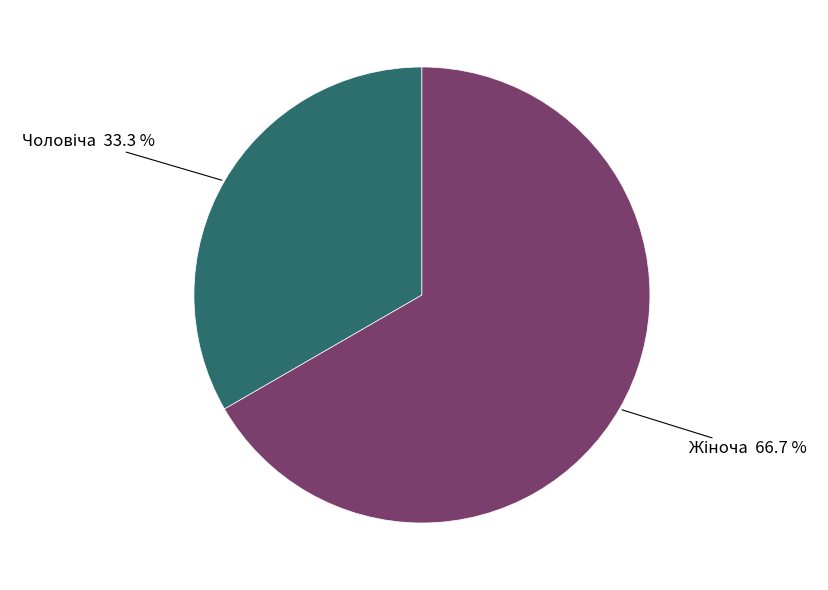

To the nearest percent, what is the difference between the largest and smallest slice percentages?

33%